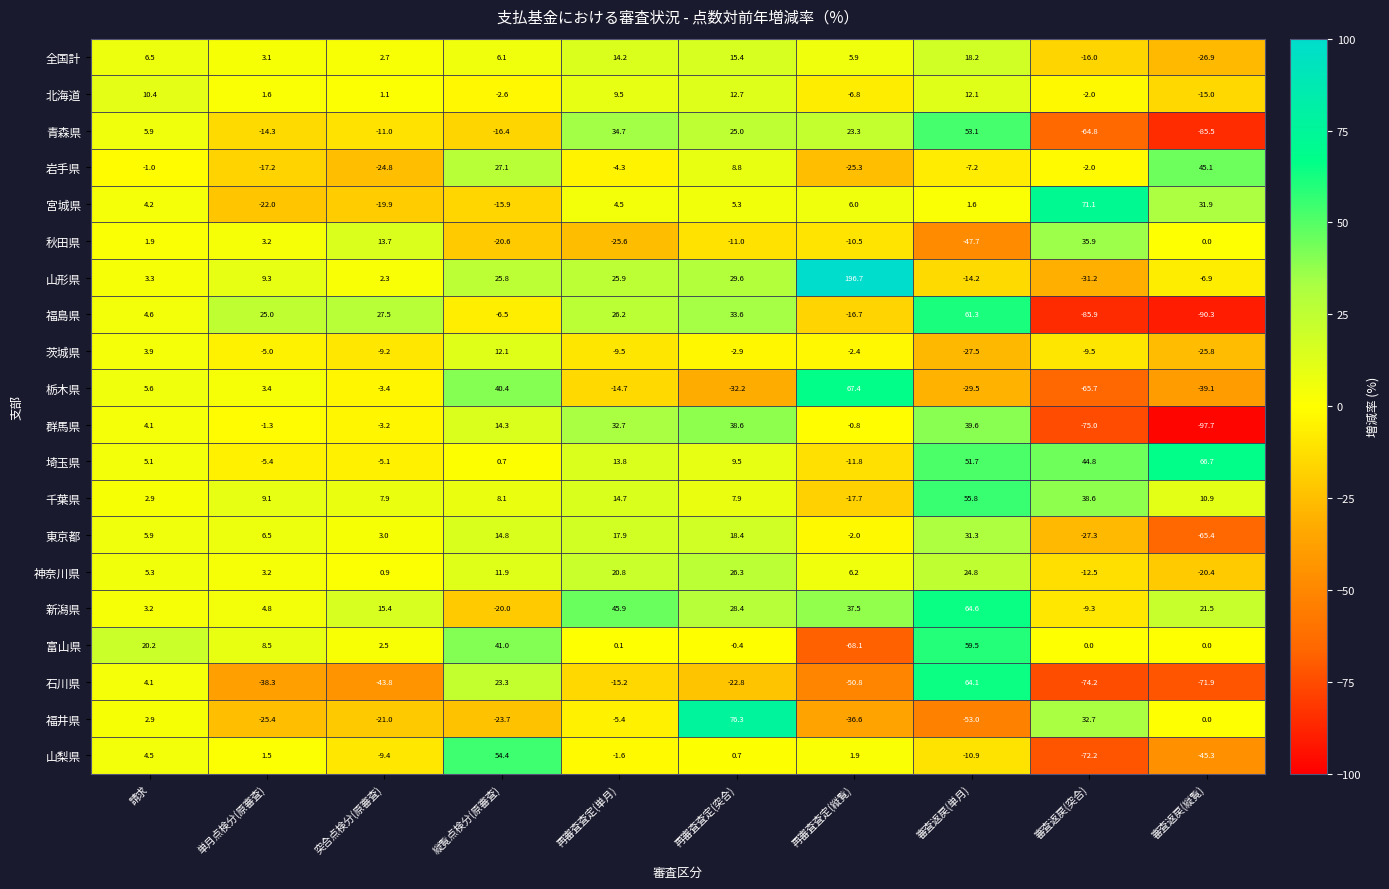

Rank the series by their maximum value, from lowest to highest.

茨城県, 北海道, 全国計, 神奈川県, 東京都, 秋田県, 群馬県, 岩手県, 青森県, 山梨県, 千葉県, 富山県, 福島県, 石川県, 新潟県, 埼玉県, 栃木県, 宮城県, 福井県, 山形県